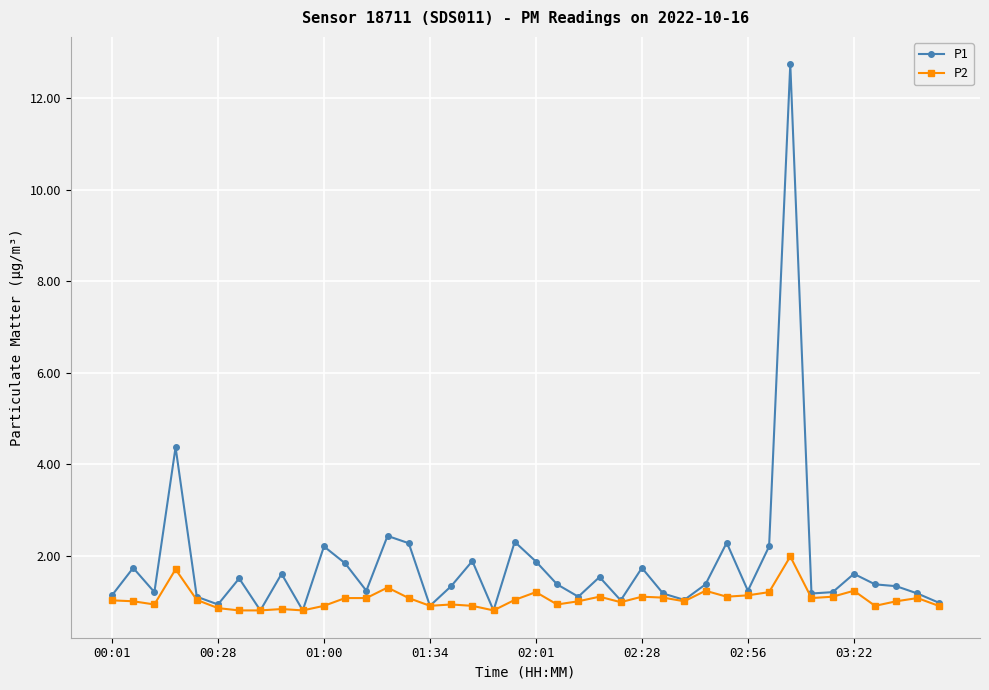

How many distinct data groups are displayed?

2